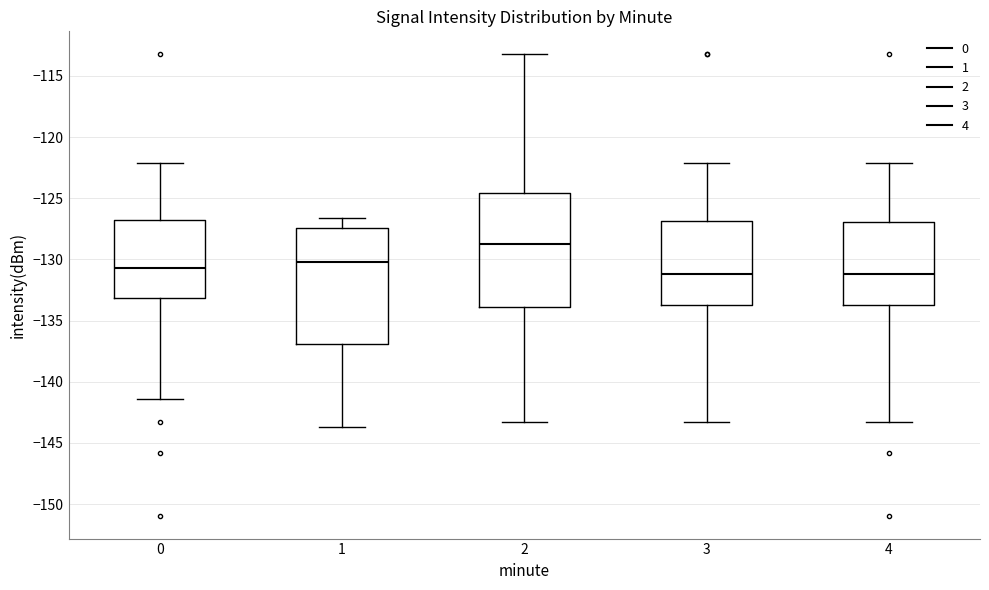

Reading left to right, read every box against the y-axis: the position of its median line, the range the box covers, and the ends of its whiskers. The values are not printed on the chart, so give them approximately, as read against the axis.

0: median -130.5, box -133.0 to -127.0, whiskers -141.5 to -122.0
1: median -130.0, box -137.0 to -127.5, whiskers -143.5 to -126.5
2: median -128.5, box -134.0 to -124.5, whiskers -143.5 to -113.0
3: median -131.0, box -133.5 to -127.0, whiskers -143.5 to -122.0
4: median -131.0, box -133.5 to -127.0, whiskers -143.5 to -122.0